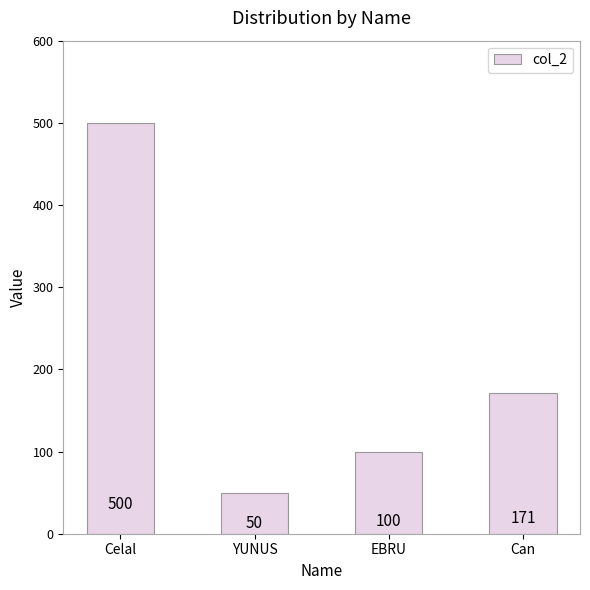

Which label corresponds to the largest value in the chart?

Celal